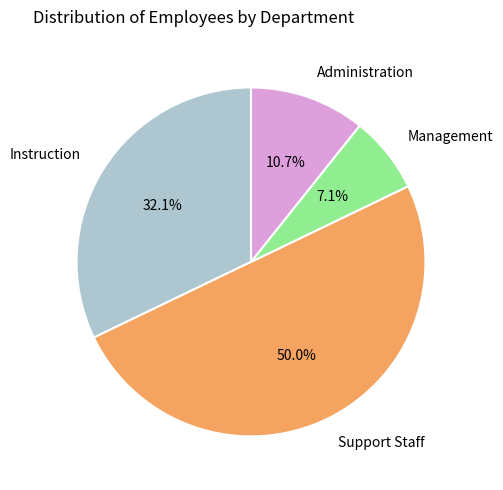

The Management slice represents 18% of the pie. True or false?

False